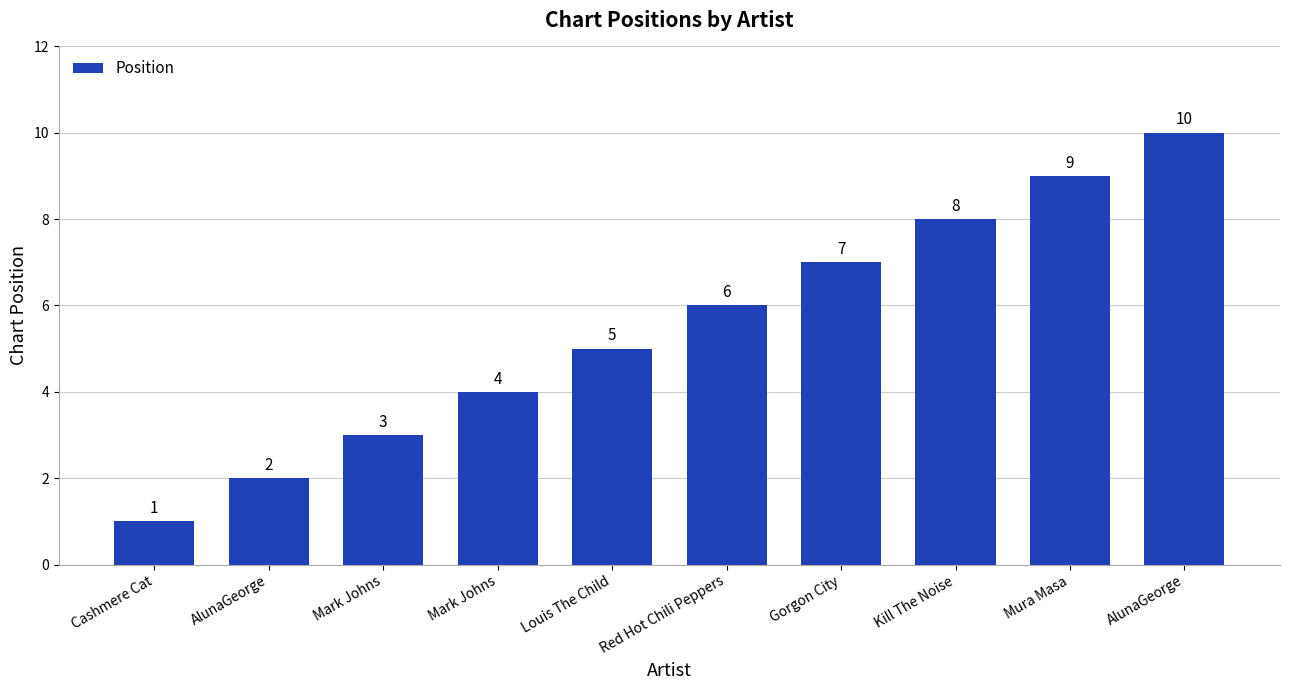

Reading left to right, transcribe all the data shown in this chart.

1	2	3	4	5	6	7	8	9	10